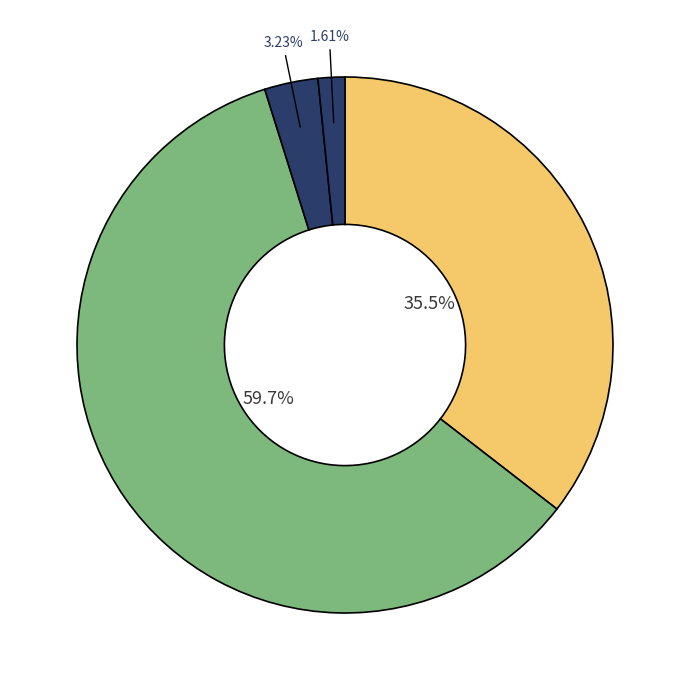

To the nearest percent, what is the difference between the largest and smallest slice percentages?

58%